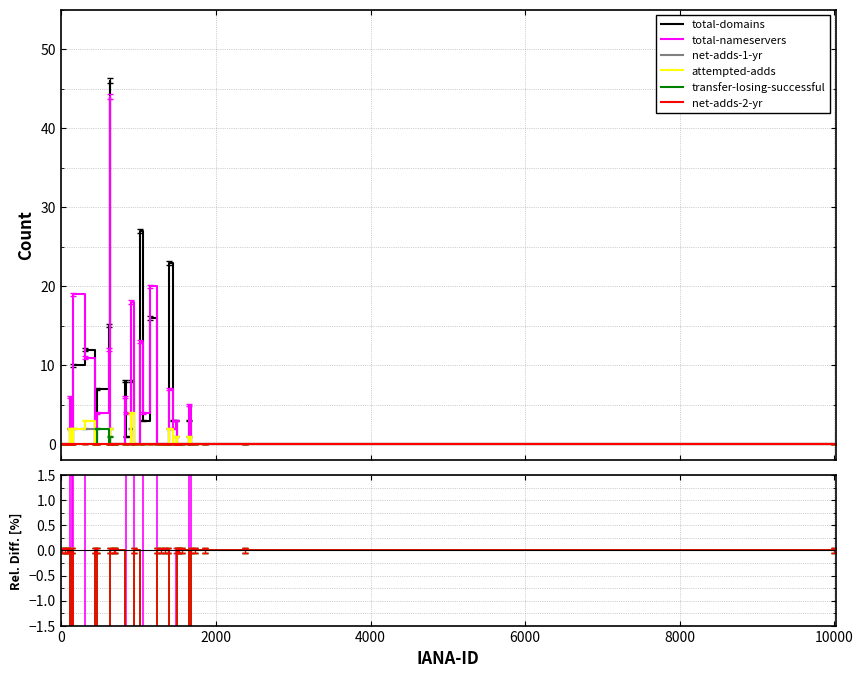

True or false: total-nameservers and net-adds-2-yr intersect in this chart.

False